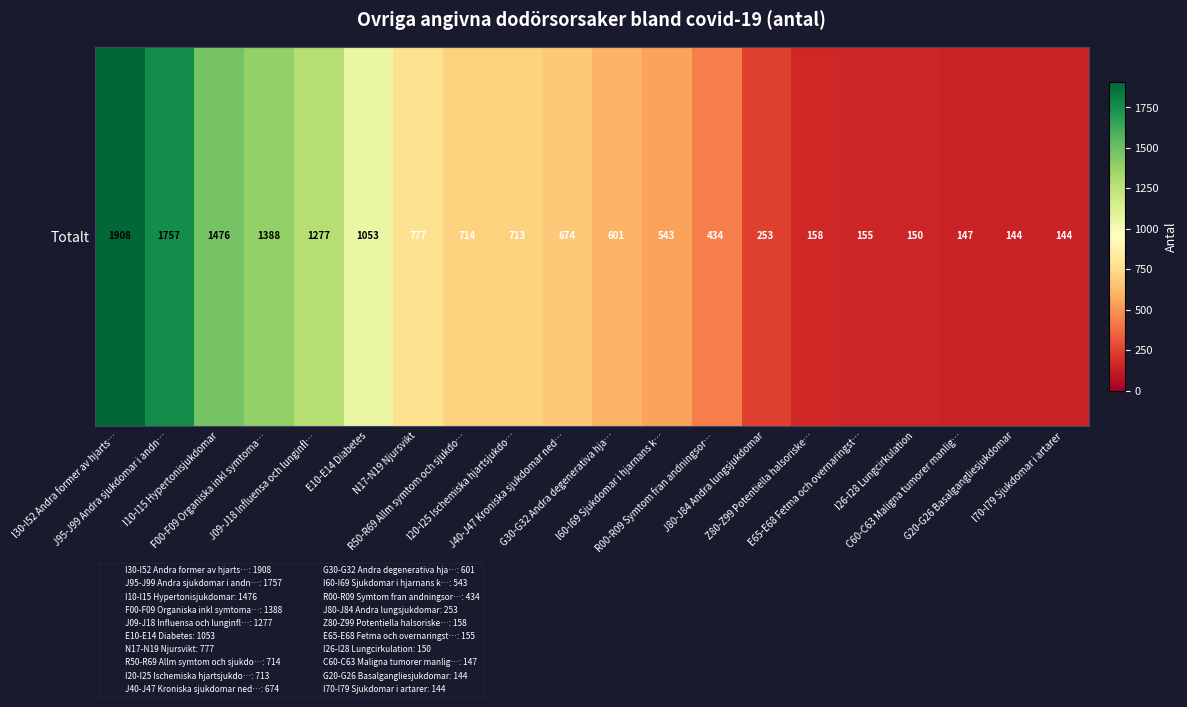

What is the difference between the second highest and second lowest values?

1613